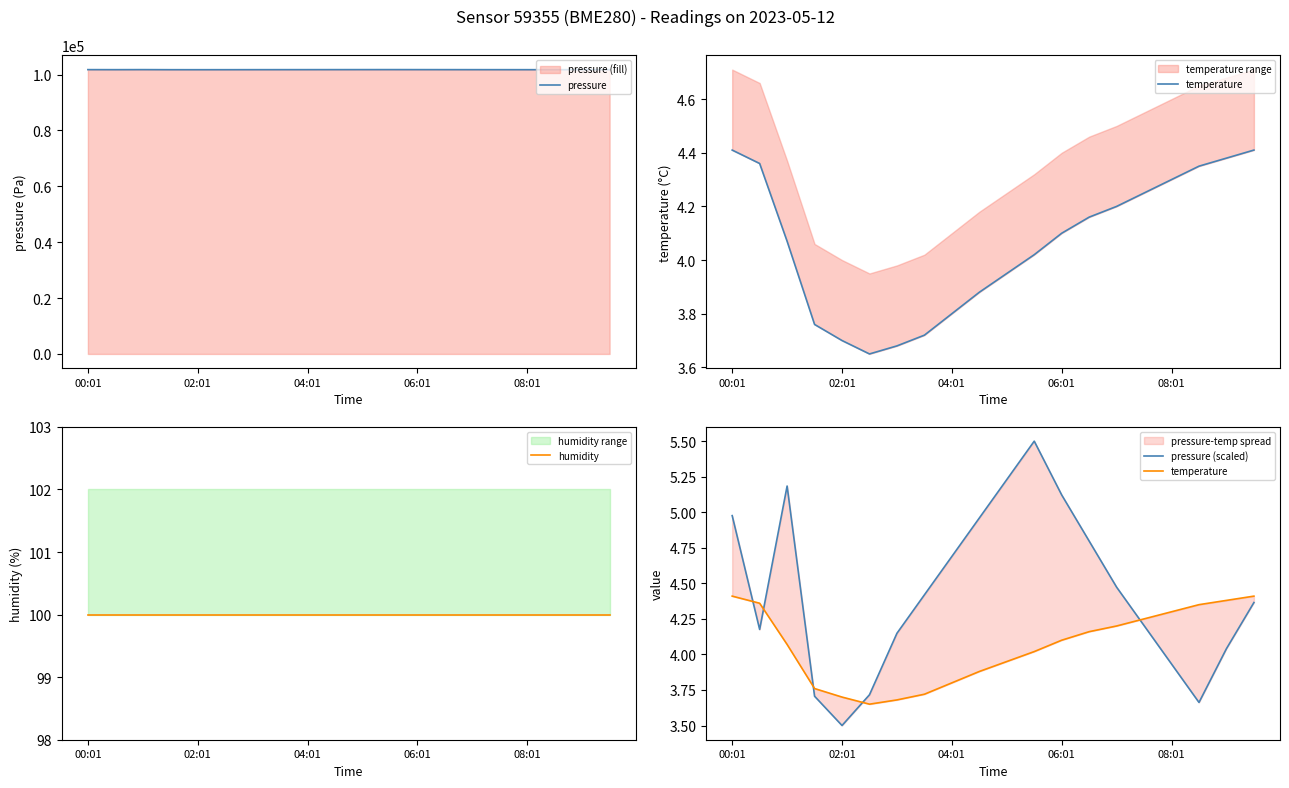

Which series has the largest range (max minus min)?

pressure